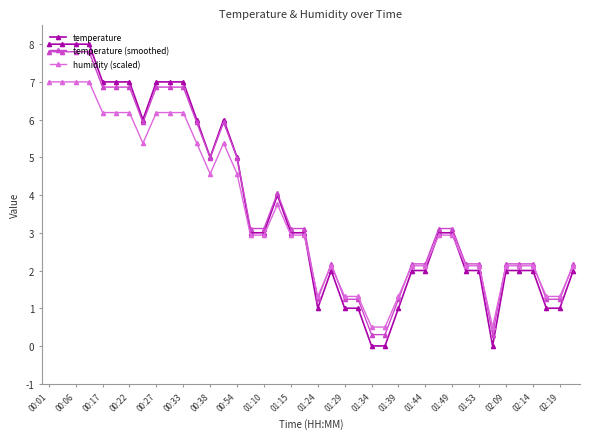

What is the value of the temperature point at the 9th from the left?

7.0